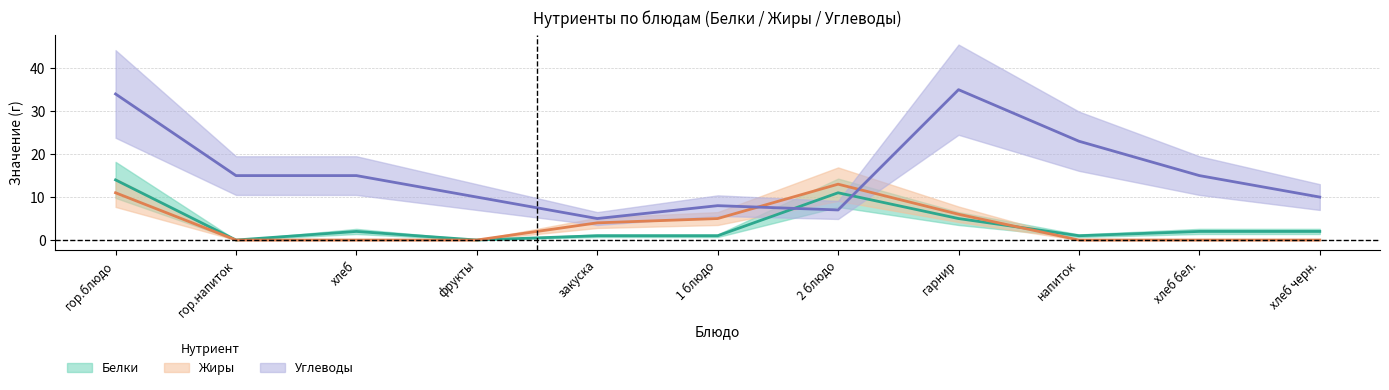

What are all the series names shown in the legend?

Белки, Жиры, Углеводы